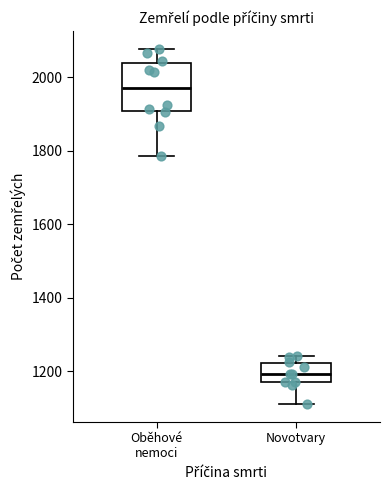

Reading left to right, read every box against the y-axis: the position of its median line, the range the box covers, and the ends of its whiskers. The values are not printed on the chart, so give them approximately, as read against the axis.

Oběhové nemoci: median 1980, box 1900 to 2040, whiskers 1780 to 2080
Novotvary: median 1200, box 1160 to 1220, whiskers 1120 to 1240